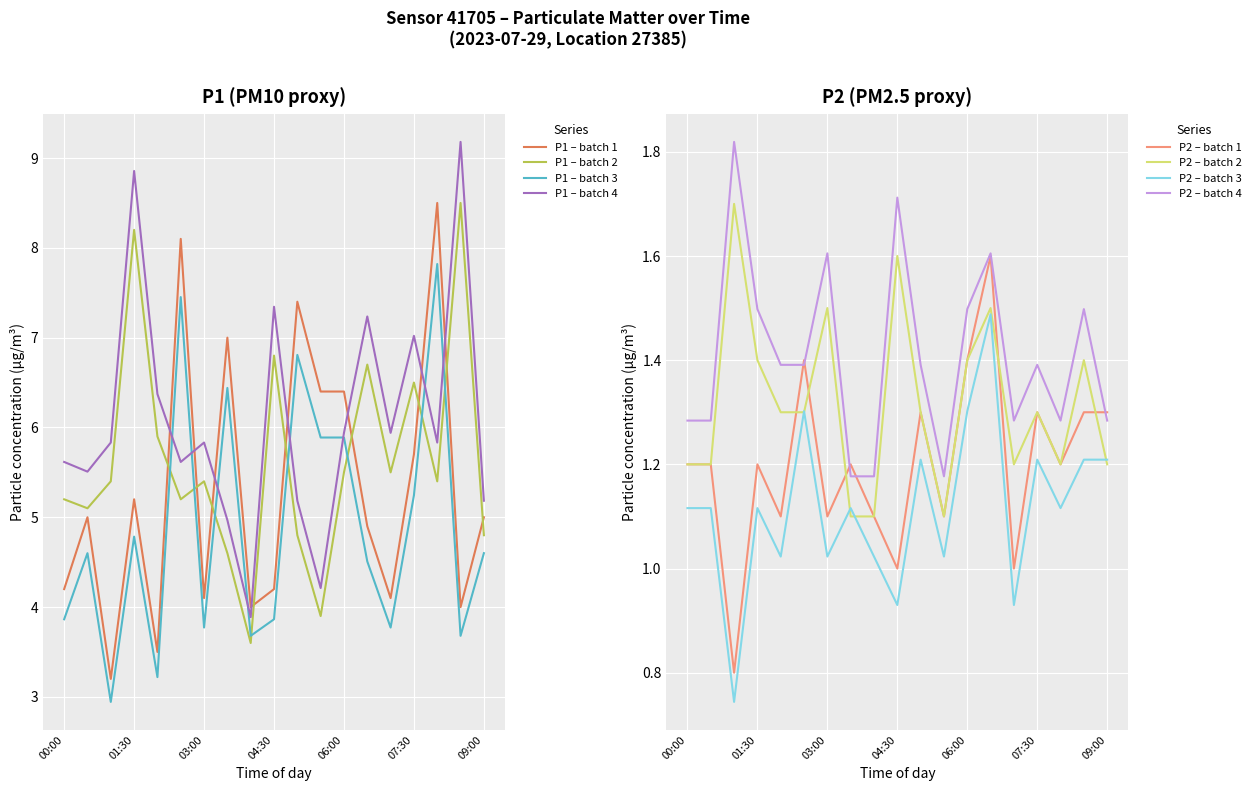

True or false: P2 has more than 1 points higher than both neighbors.

True